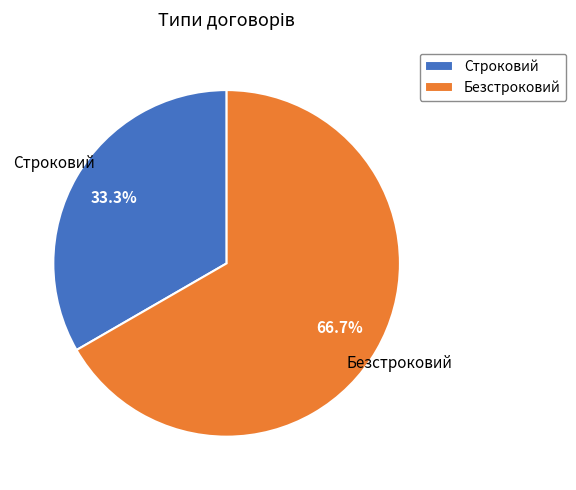

Approximately how many times larger is the value at Безстроковий compared to Строковий?

2.0